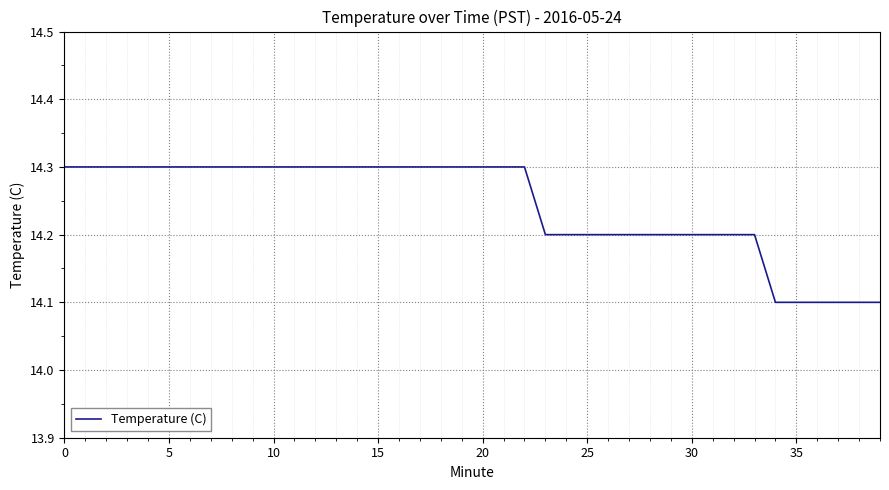

What is the sum of all values?

569.7